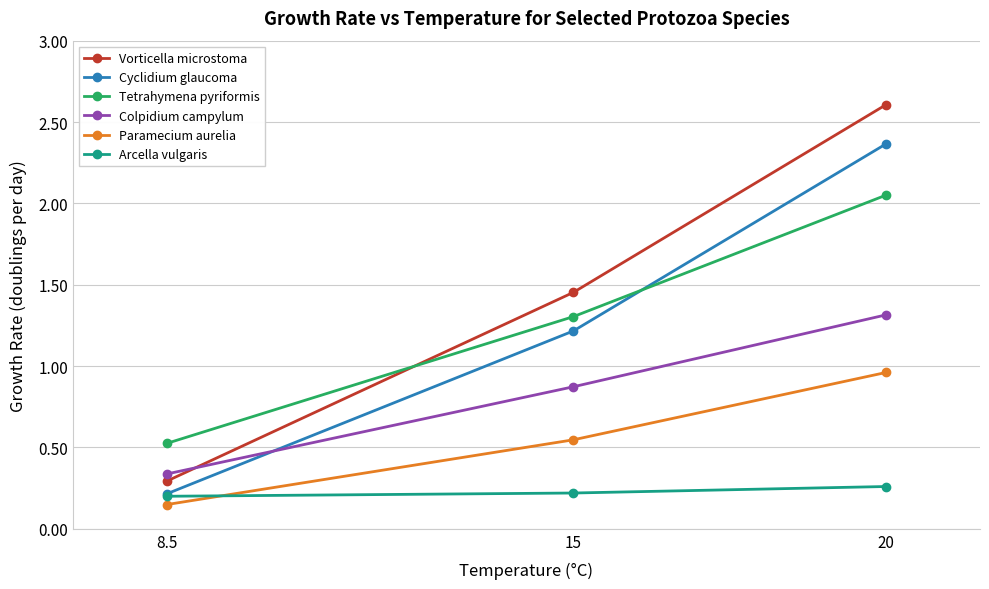

What is the label of the 3rd point from the right?

8.5